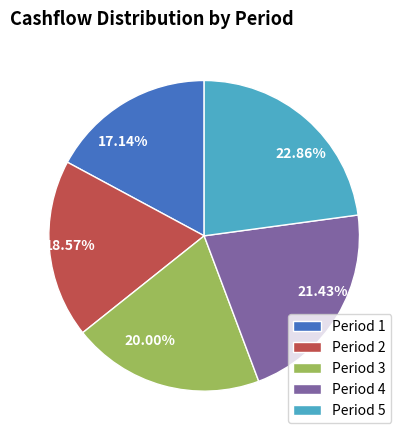

Combined, do Period 5 and Period 2 account for over 50%?

No